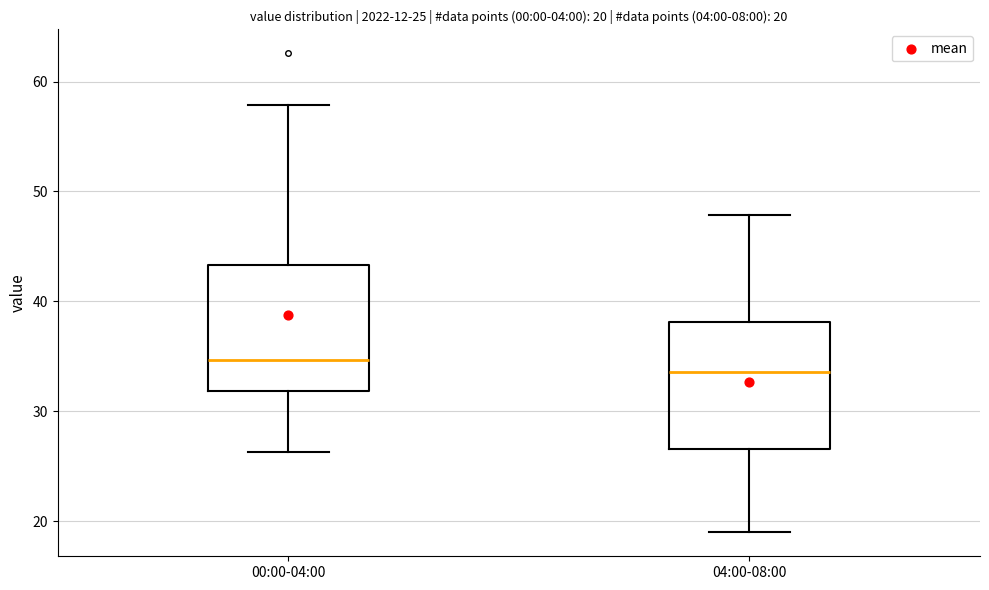

Which box's median line is the highest?

00:00-04:00